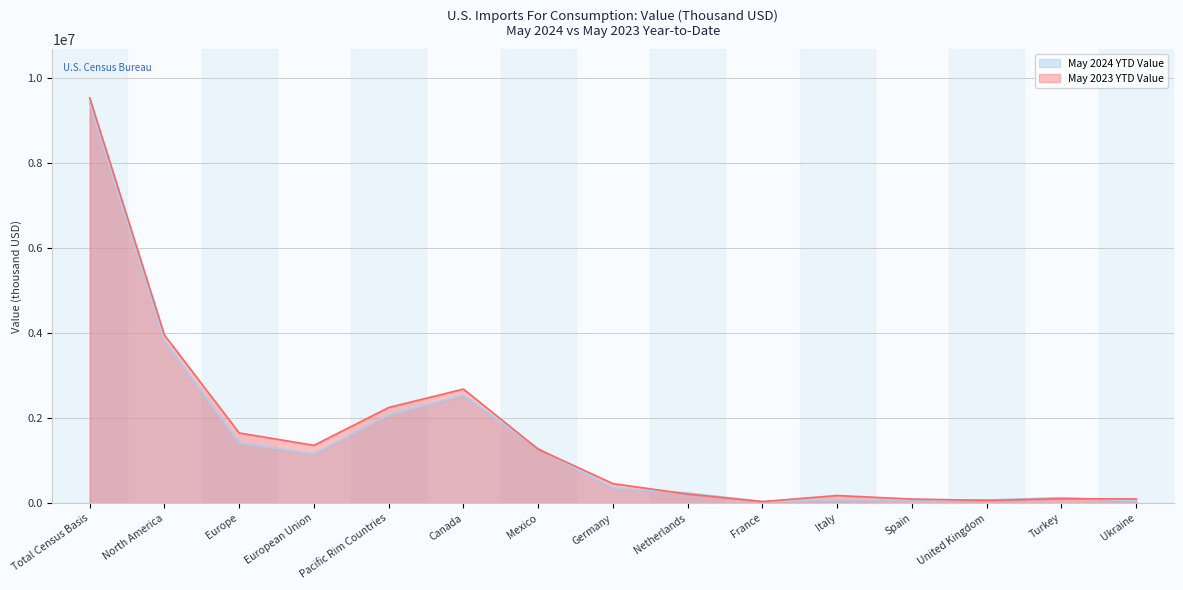

The May 2024 YTD Value series shows 19236 at France. True or false?

False